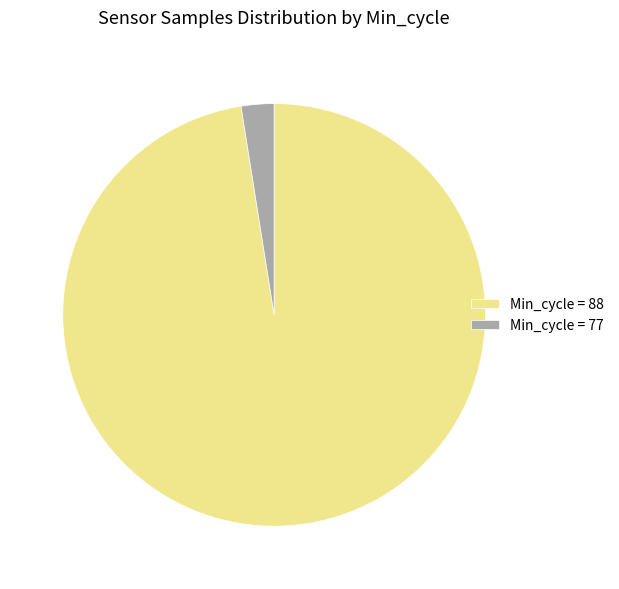

Is it true that Min_cycle = 77 is 3% of the pie?

True